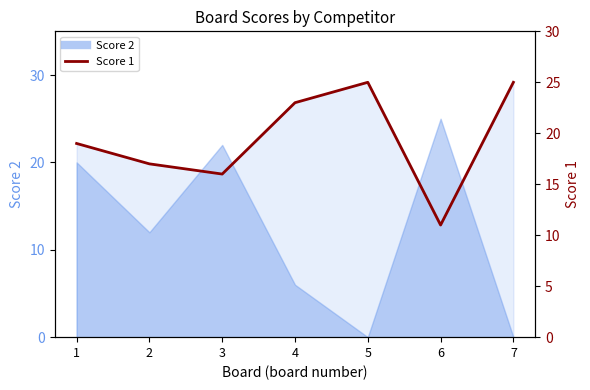

True or false: the data shows 15 at 7.

False